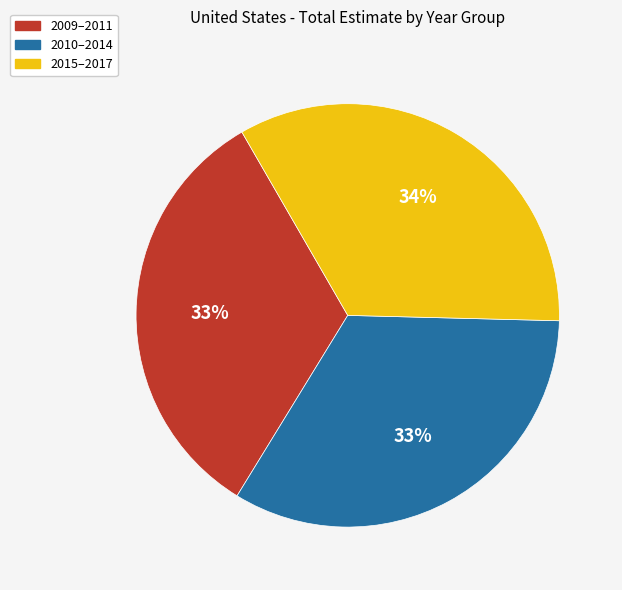

How many segments does this pie chart have?

3